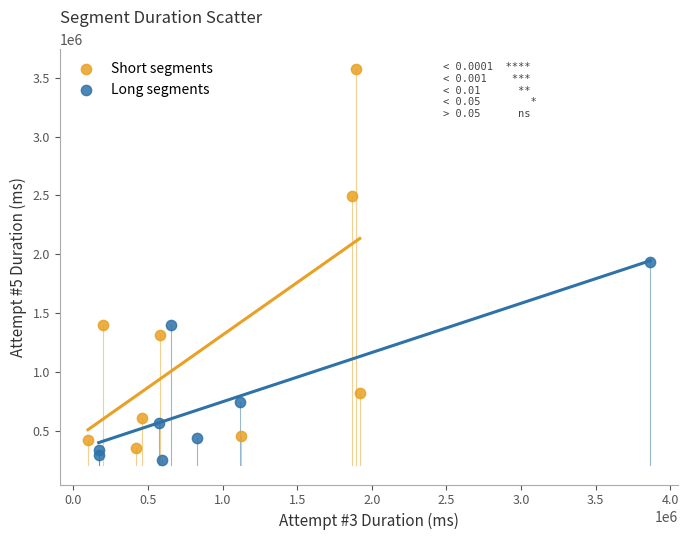

Which series reaches the maximum Y coordinate?

Short segments